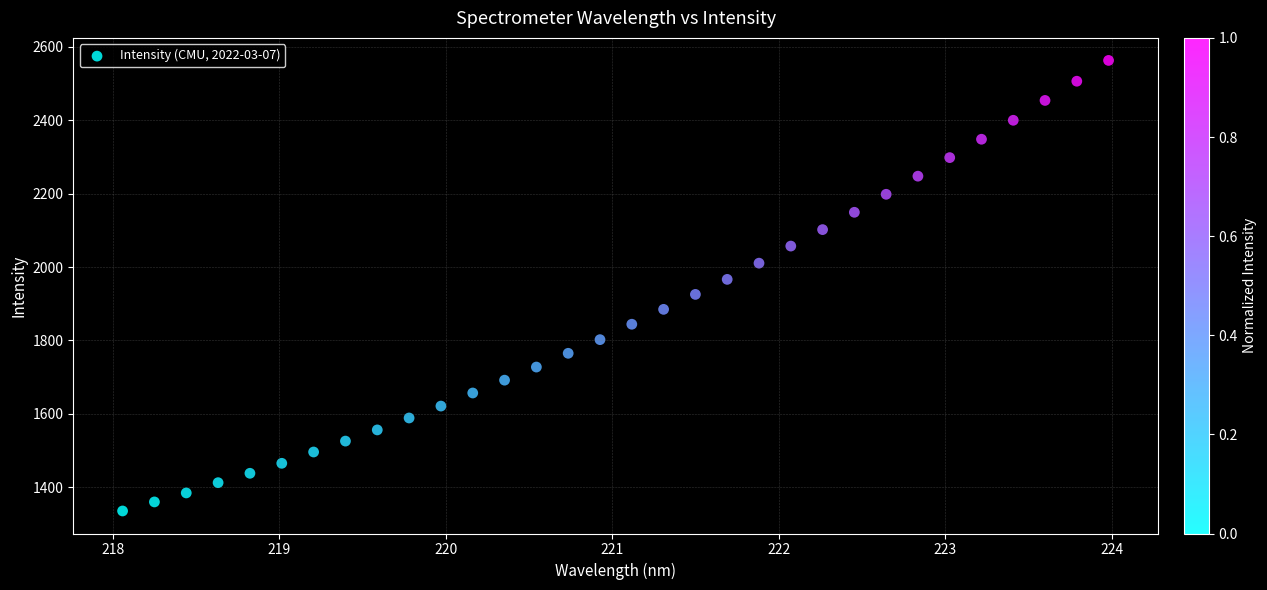

What is the range of X values (max minus min)?

5.9